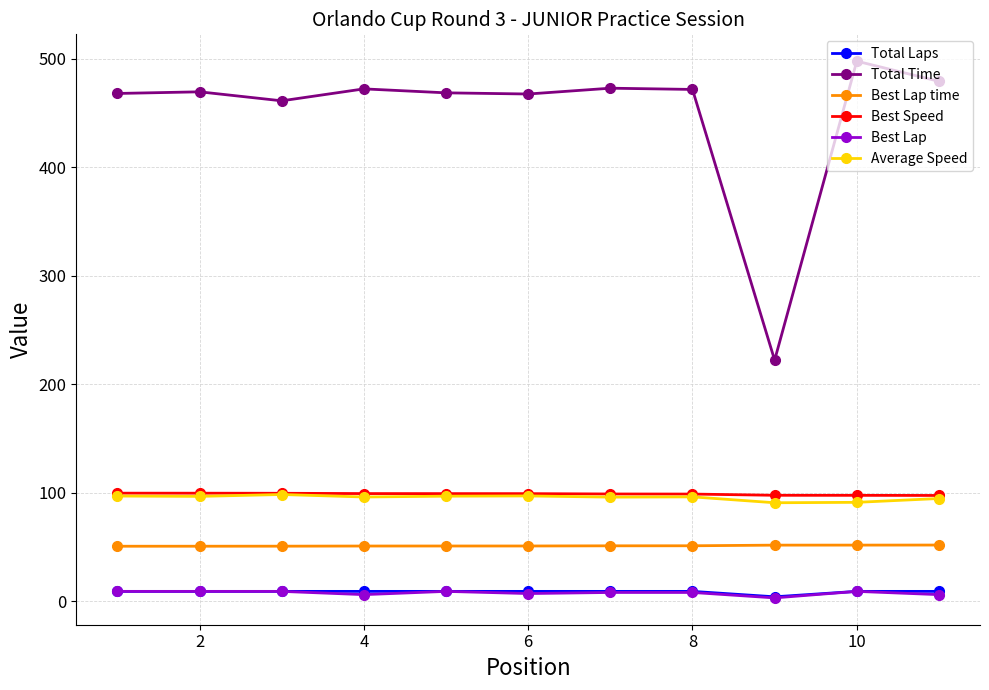

What is the maximum value for Best Speed?

99.6